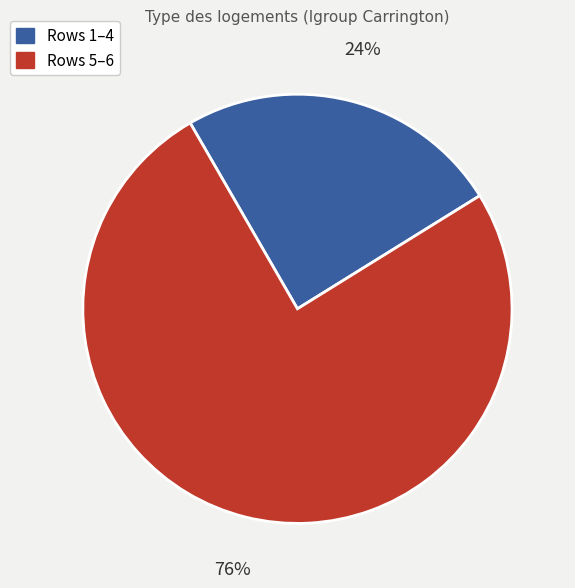

Does any single category account for the majority?

Yes